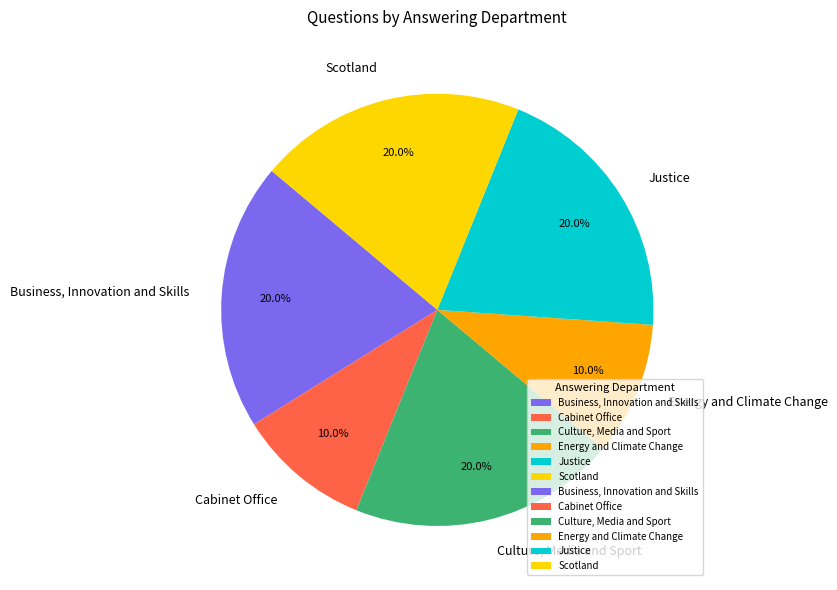

Approximately how many times larger is the value at Justice compared to Business, Innovation and Skills?

1.0